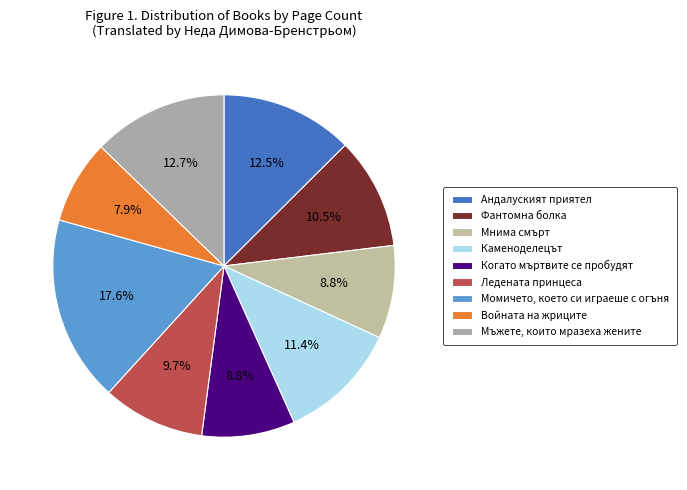

How many slices are in this pie chart?

9